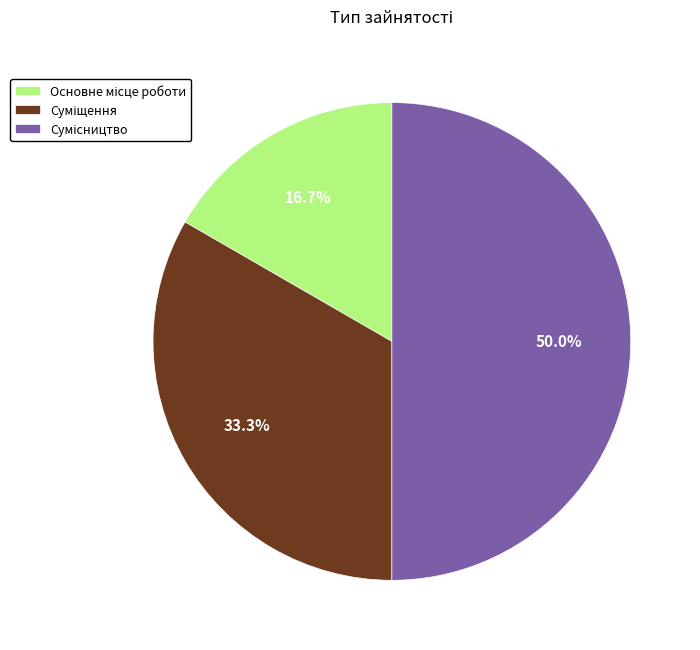

Which slice is the smallest?

Основне місце роботи